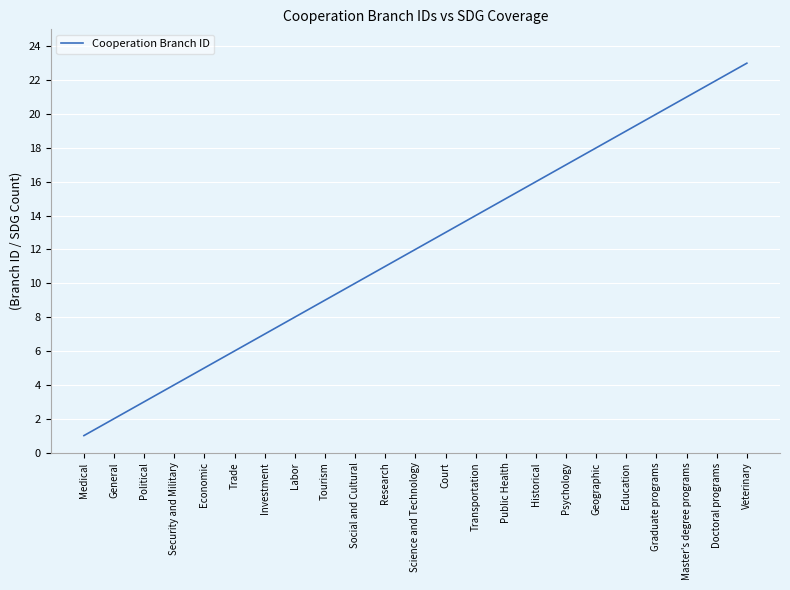

What position from the right is Economic?

19